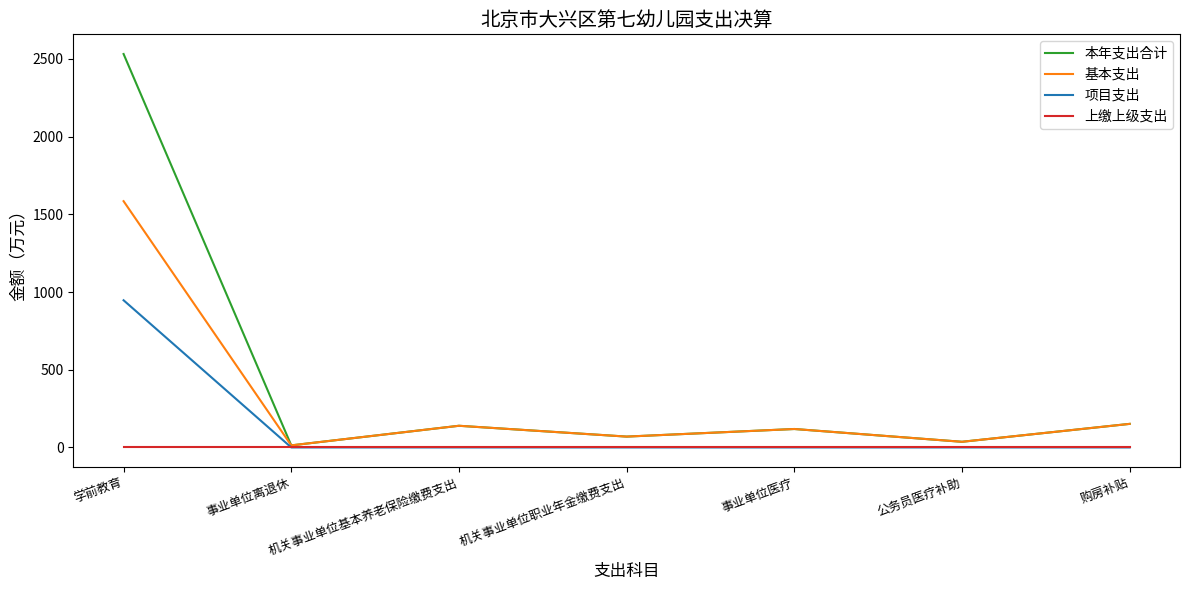

List the series in order of their peak value, highest first.

本年支出合计, 基本支出, 项目支出, 上缴上级支出